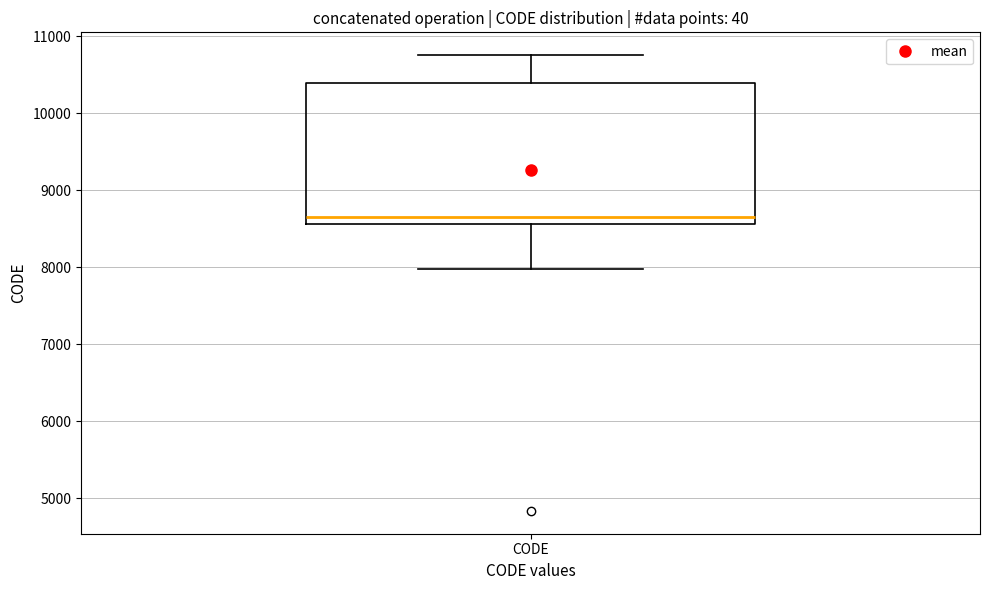

Read this box plot against the y-axis: the position of the median line, the range covered by the box, and the ends of both whiskers. The values are not printed on the chart, so give them approximately, as read against the axis.

median 8700, box 8600 to 10400, whiskers 8000 to 10800